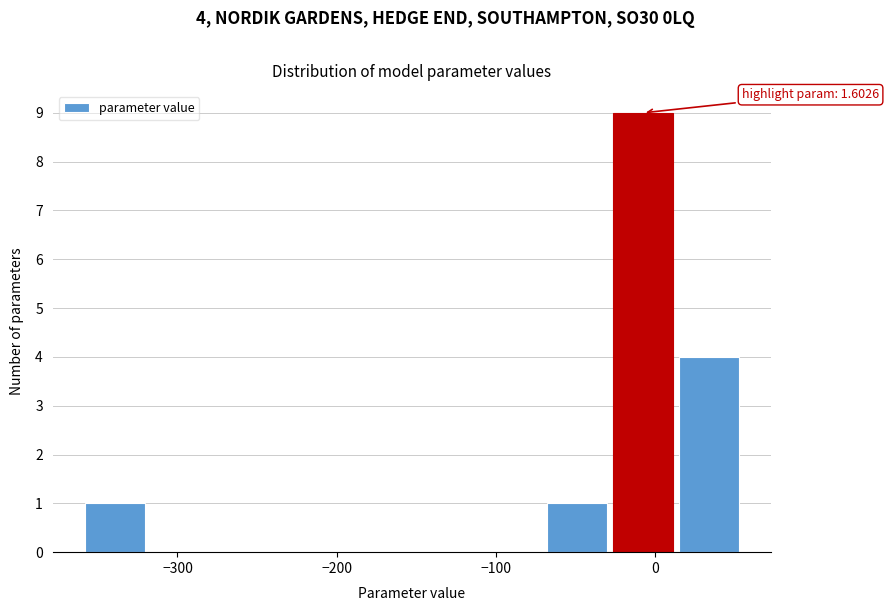

Which range on the x-axis has the tallest bar?

-30 to 10